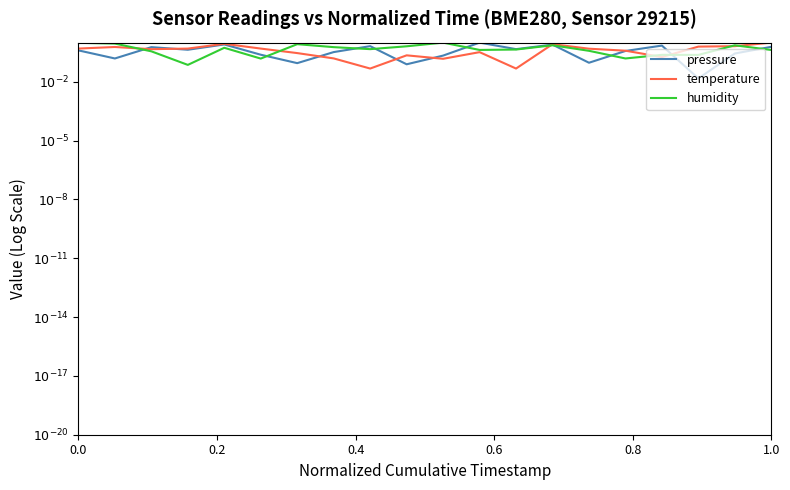

What is the highest value of the temperature series?

1.0